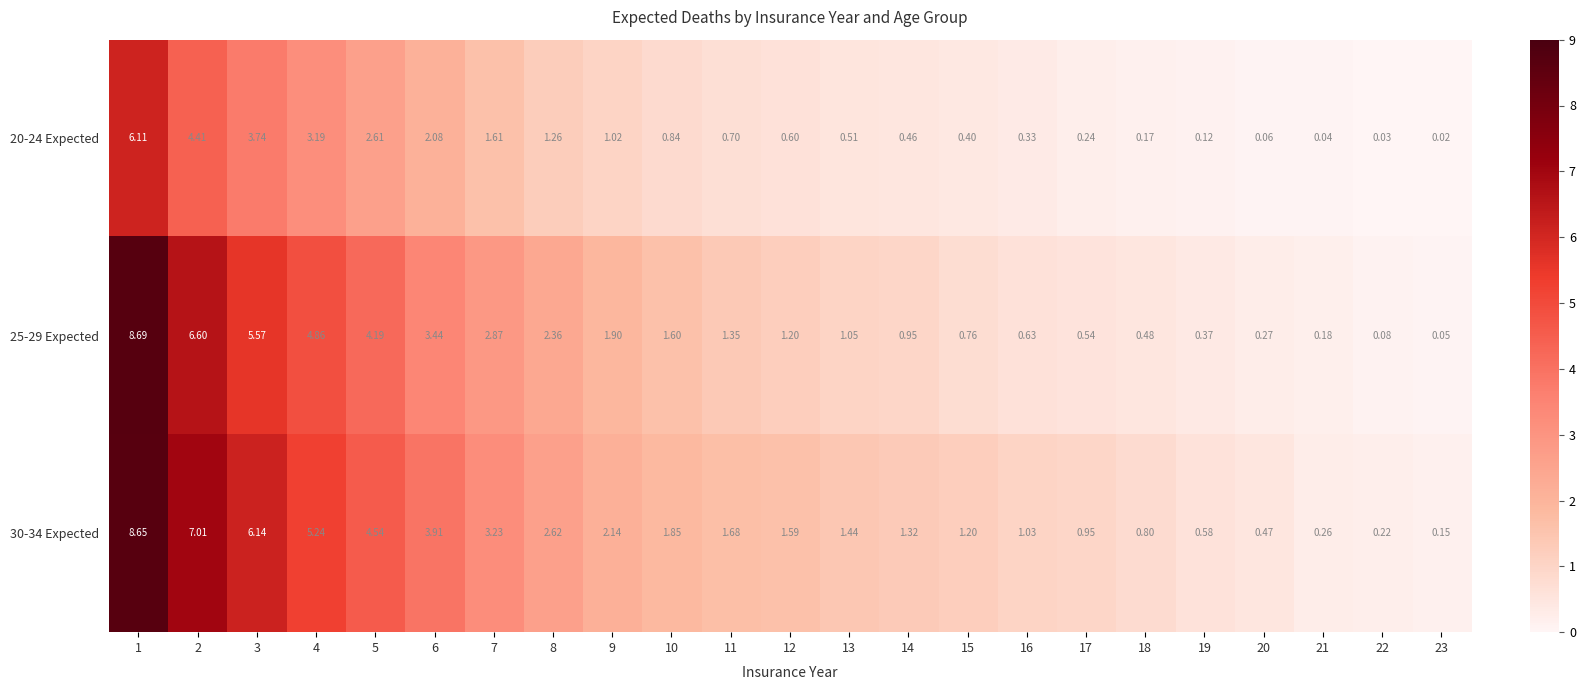

Rank the series at 12 from highest to lowest value.

30-34 Expected, 25-29 Expected, 20-24 Expected